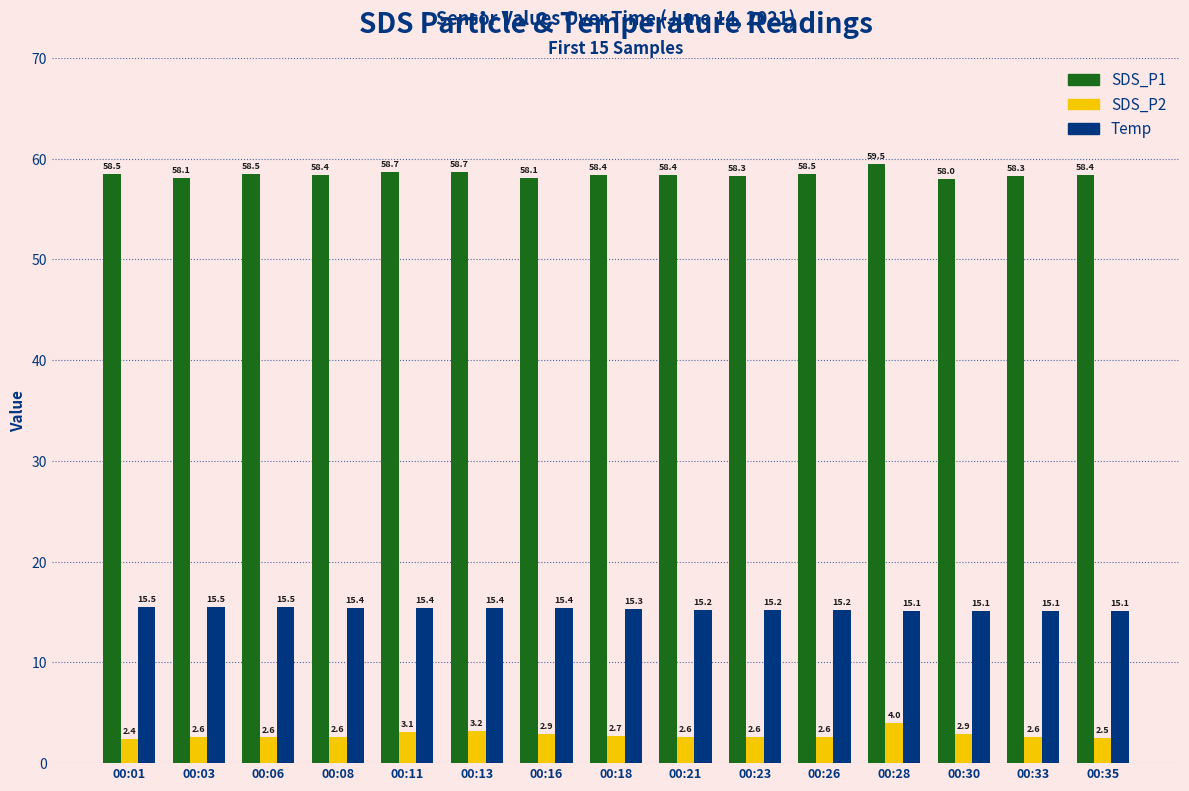

How many bars are there in total?

45